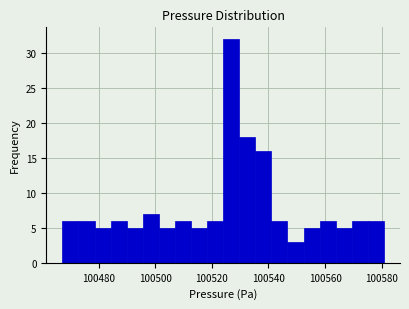

Around what value on the x-axis is the tallest bar? Give the approximate position of its centre, as read against the axis.

100526